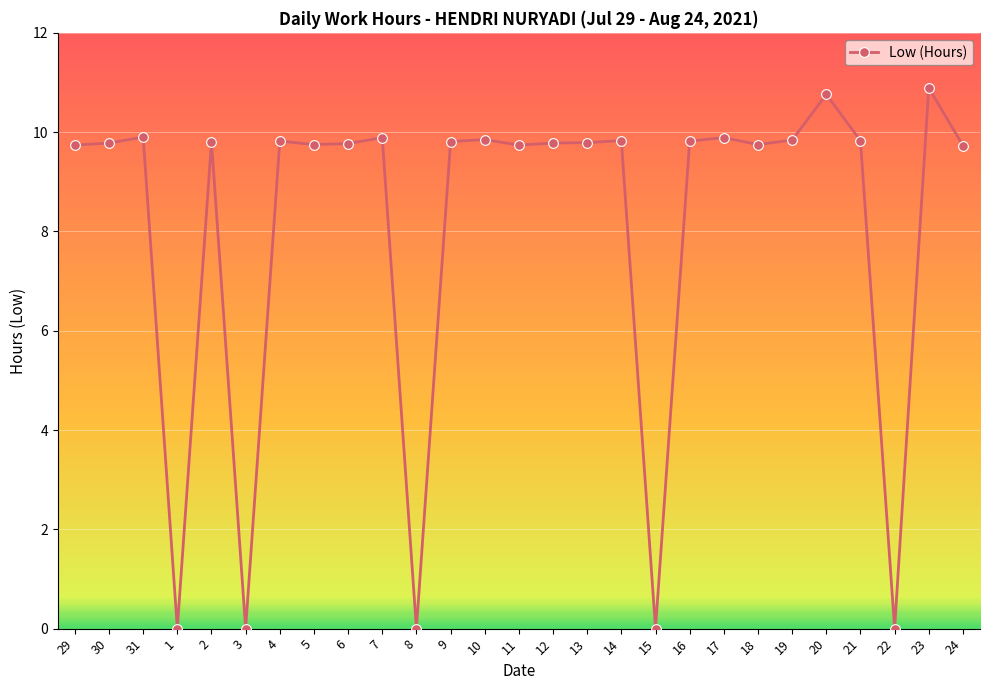

What is the difference between the maximum and minimum values?

10.9